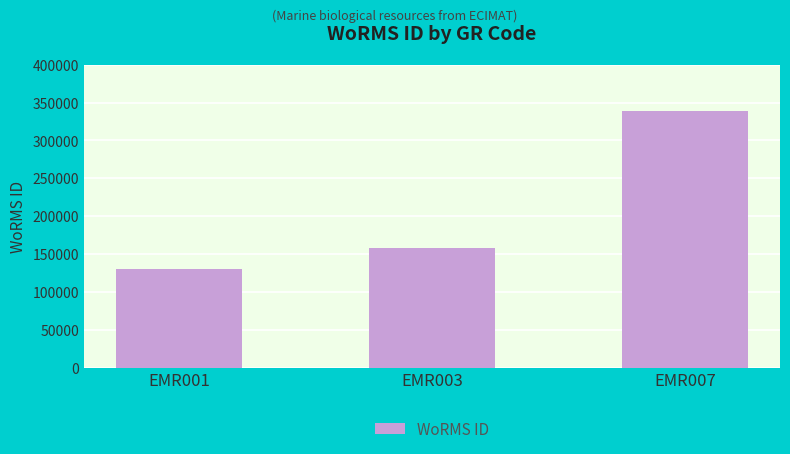

How many values are below 157392?

1